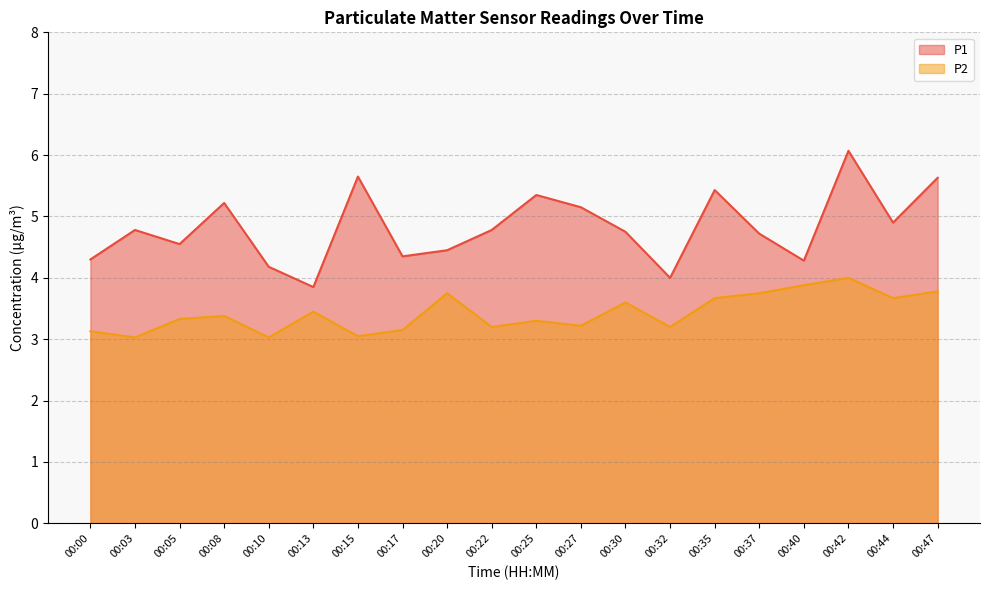

What is the smallest value displayed?

3.0